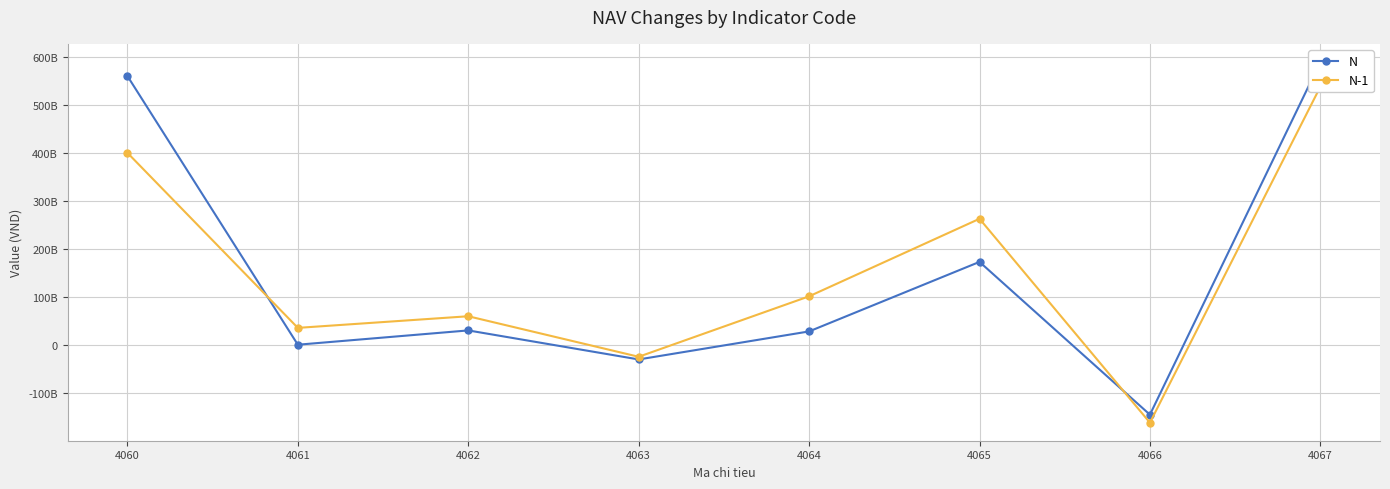

Which category has the lowest value in the N series?

4066